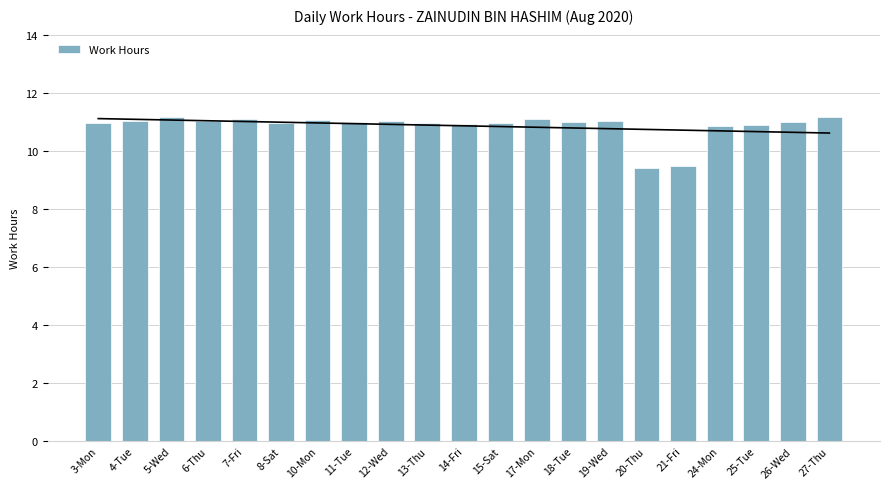

What is the value of the 8th bar from the left?

11.0